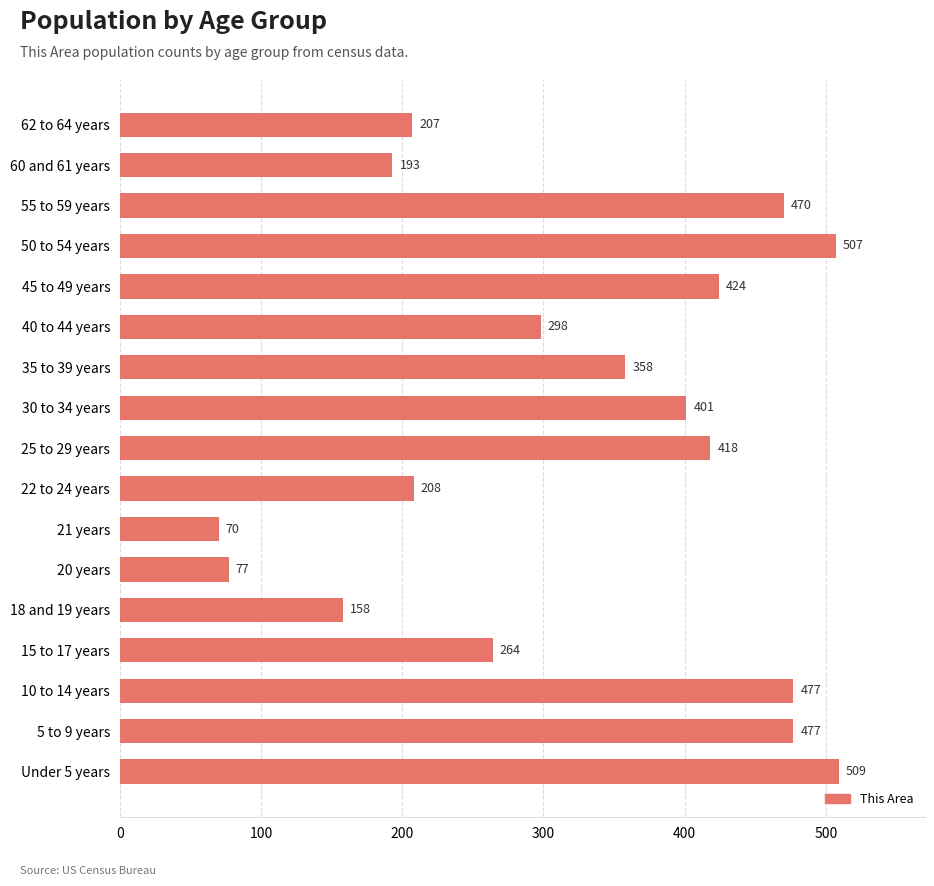

At which category does the chart reach its minimum across all series?

21 years